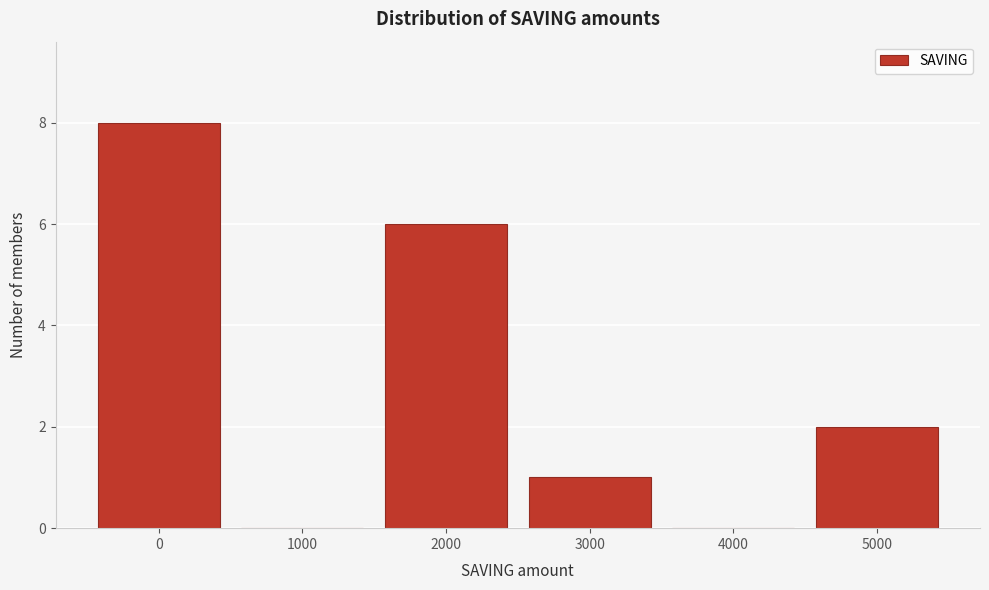

Reading left to right, what are all the values shown in this chart?

0=8	1000=0	2000=6	3000=1	4000=0	5000=2